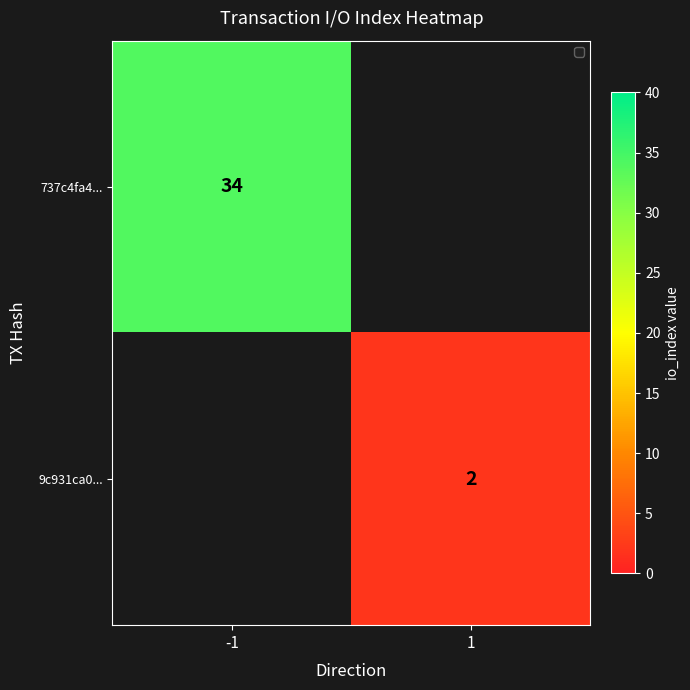

The value of 737c4fa4... at -1 is 34. True or false?

True